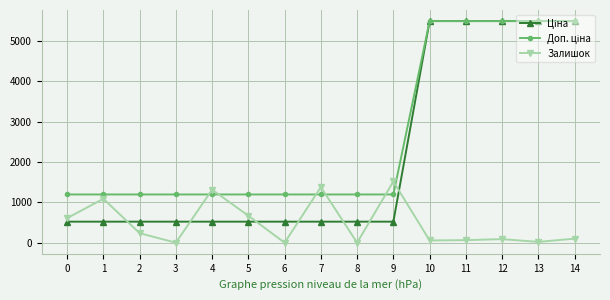

At how many categories does at least one series exceed 2644?

5